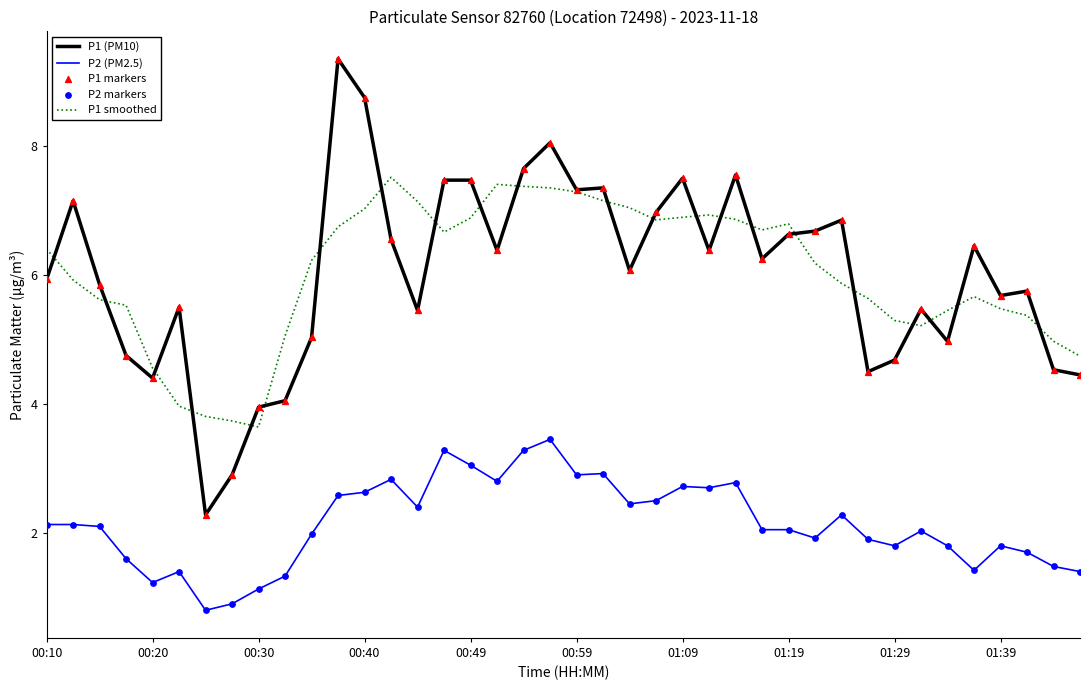

Which series has the widest spread of values?

P1 (PM10)